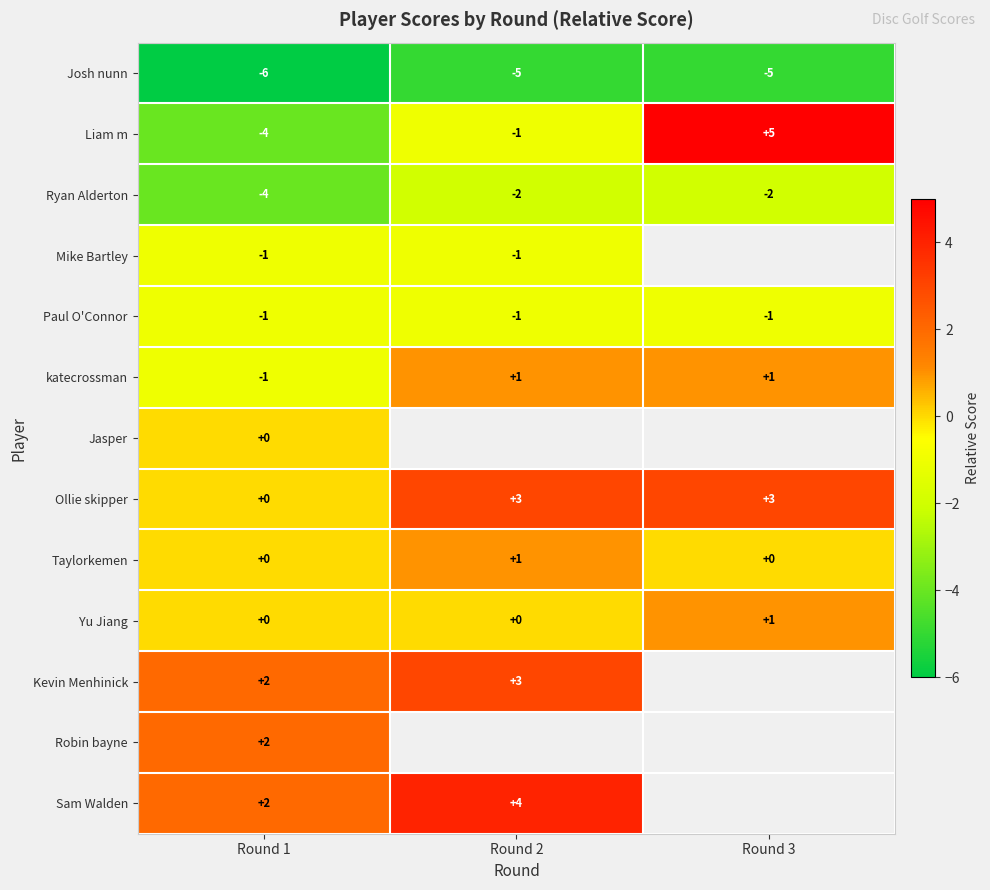

Is the value of katecrossman at Round 2 greater than the value of Sam Walden at Round 1?

No